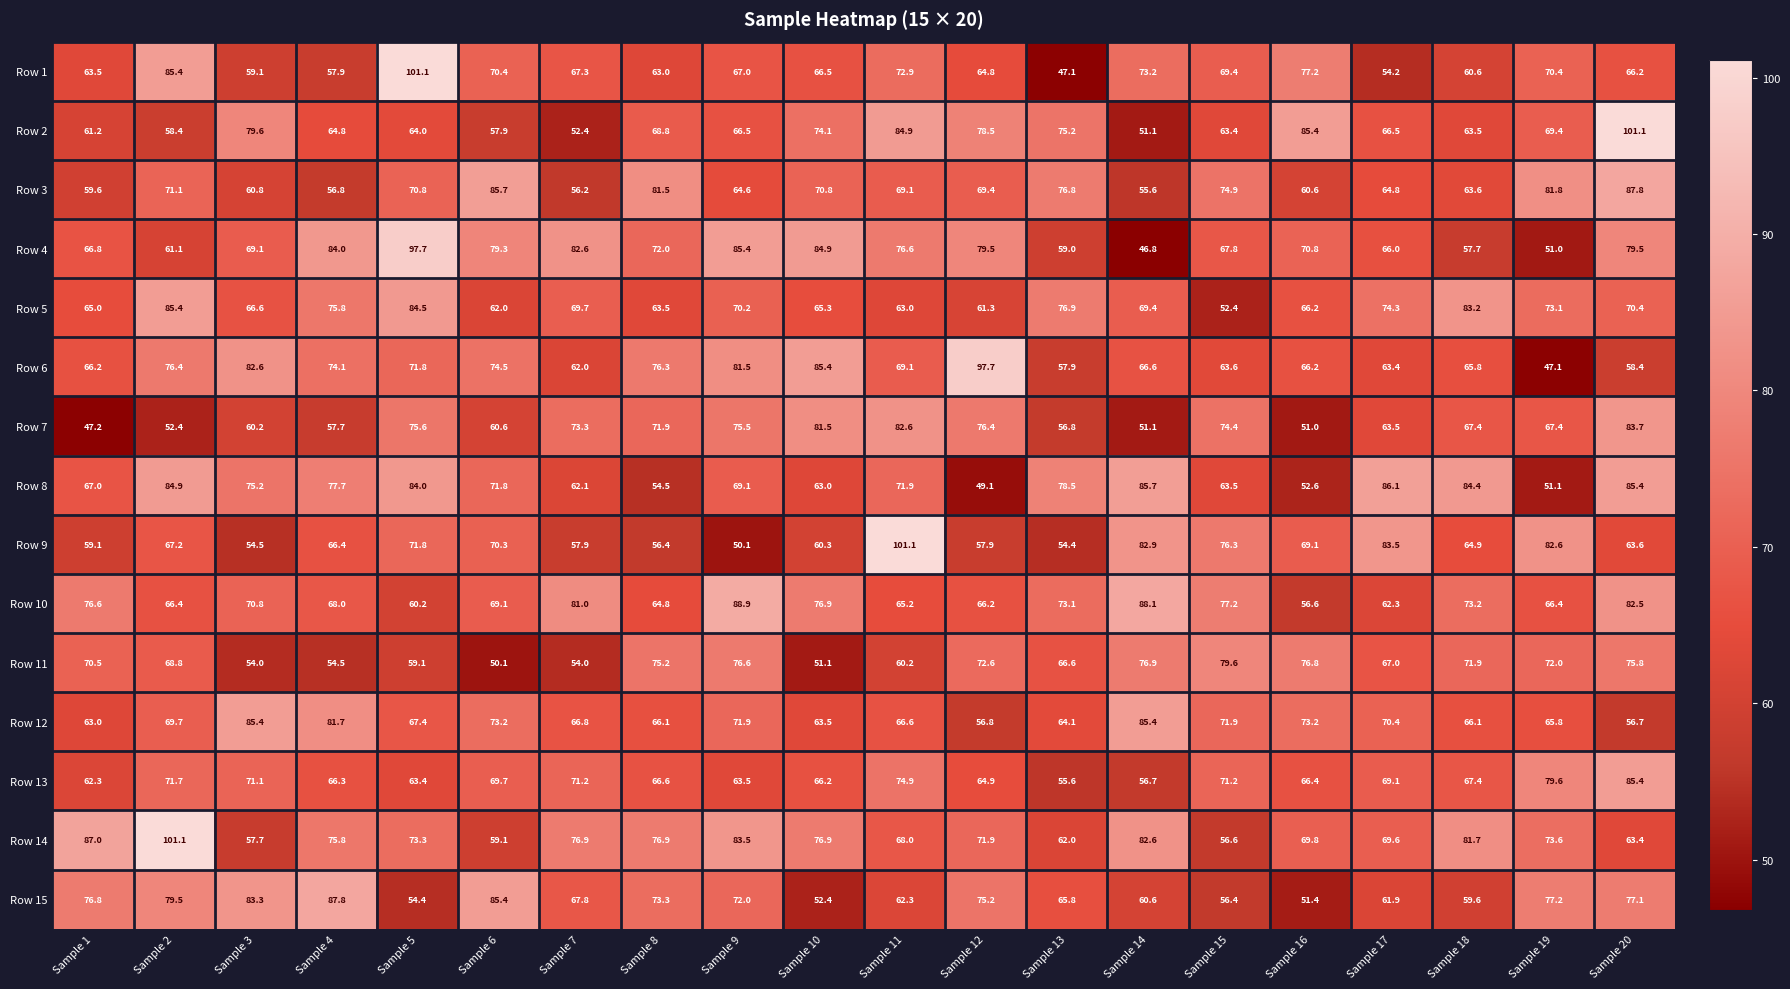

What is the difference between the Row 8 values at Sample 12 and Sample 15?

14.4